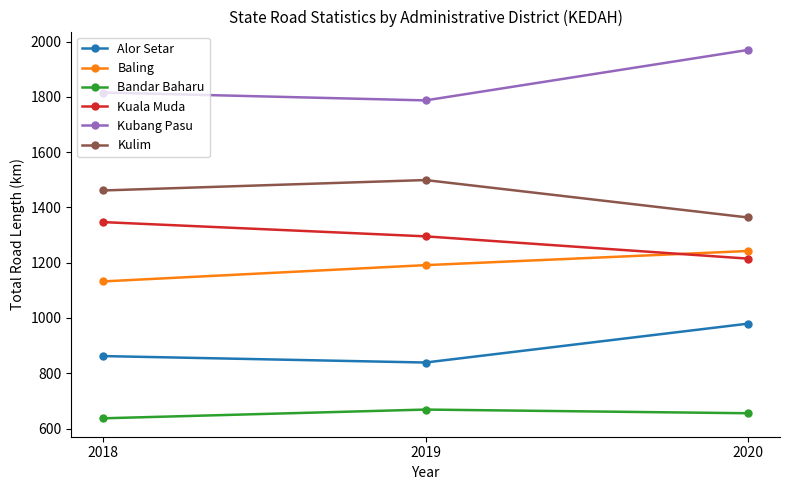

Reading right to left, list all the values displayed in this chart.

Alor Setar: 2020=979.3	2019=838.8	2018=862.1
Baling: 2020=1242.2	2019=1191.1	2018=1132.2
Bandar Baharu: 2020=655.3	2019=668.6	2018=637.0
Kuala Muda: 2020=1214.7	2019=1295.2	2018=1346.7
Kubang Pasu: 2020=1969.5	2019=1787.0	2018=1815.6
Kulim: 2020=1363.6	2019=1498.9	2018=1461.2